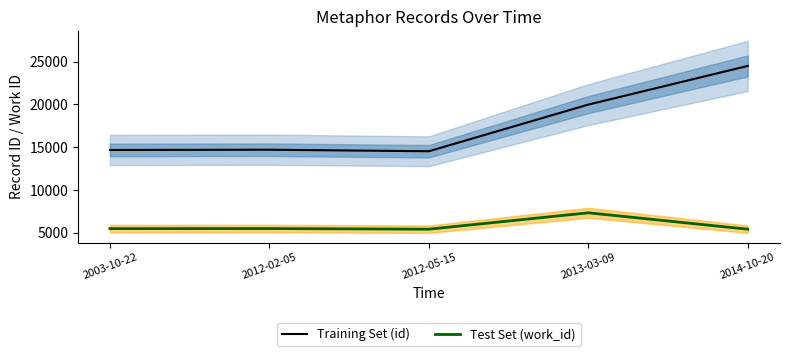

Is the value of work_id (Test Set) at 2003-10-22 greater than the value of id (Training Set) at 2013-03-09?

No